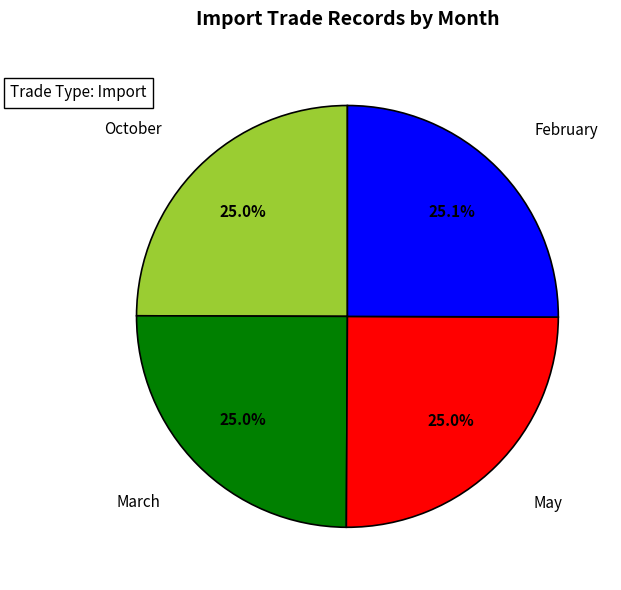

How many slices are in this pie chart?

4